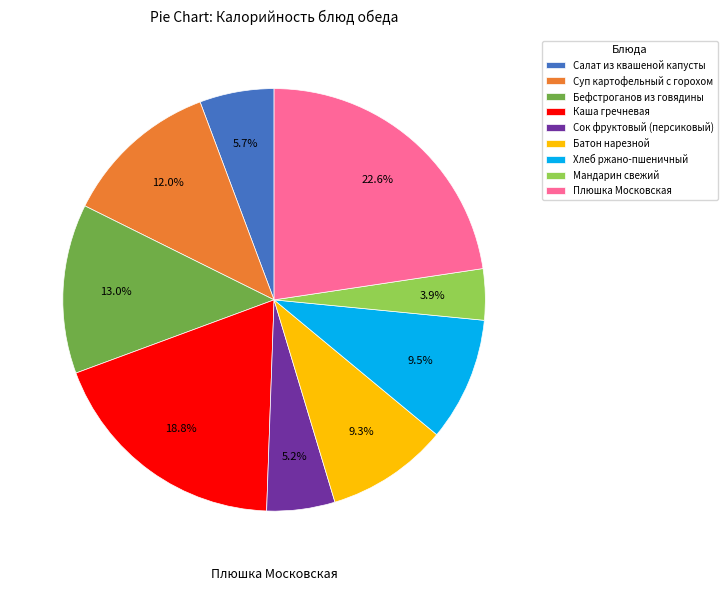

Which slice is the smallest?

Мандарин свежий